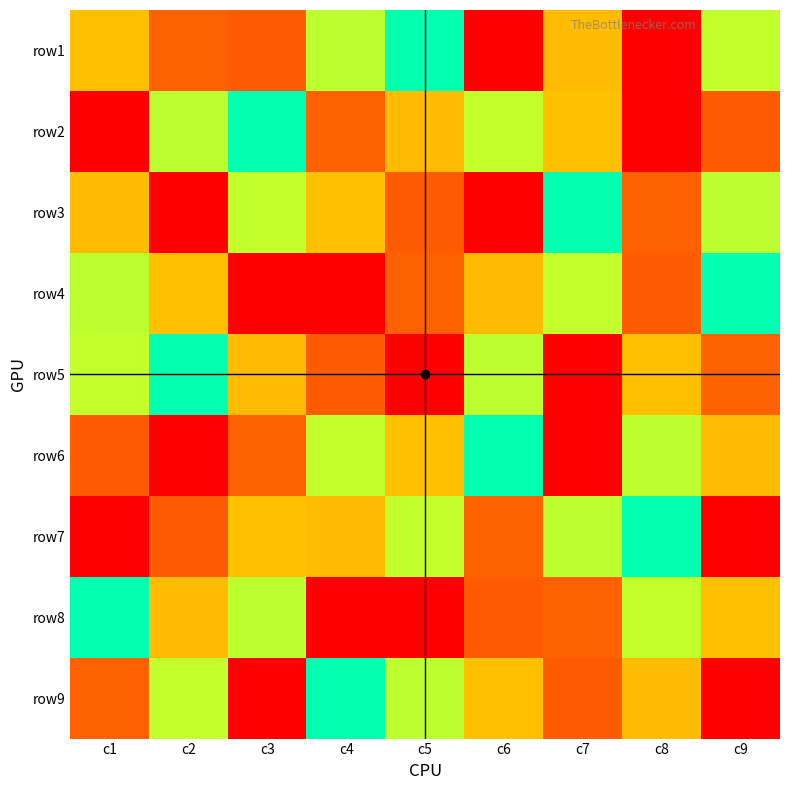

Reading left to right, list all the values displayed in this chart.

row1: c1=3	c2=2	c3=8	c4=4	c5=5	c6=1	c7=7	c8=9	c9=6
row2: c1=9	c2=4	c3=5	c4=2	c5=7	c6=6	c7=3	c8=1	c9=8
row3: c1=7	c2=1	c3=6	c4=3	c5=8	c6=9	c7=5	c8=2	c9=4
row4: c1=4	c2=3	c3=1	c4=9	c5=2	c6=7	c7=6	c8=8	c9=5
row5: c1=6	c2=5	c3=7	c4=8	c5=1	c6=4	c7=9	c8=3	c9=2
row6: c1=8	c2=9	c3=2	c4=6	c5=3	c6=5	c7=1	c8=4	c9=7
row7: c1=1	c2=8	c3=3	c4=7	c5=6	c6=2	c7=4	c8=5	c9=9
row8: c1=5	c2=7	c3=4	c4=1	c5=9	c6=8	c7=2	c8=6	c9=3
row9: c1=2	c2=6	c3=9	c4=5	c5=4	c6=3	c7=8	c8=7	c9=1